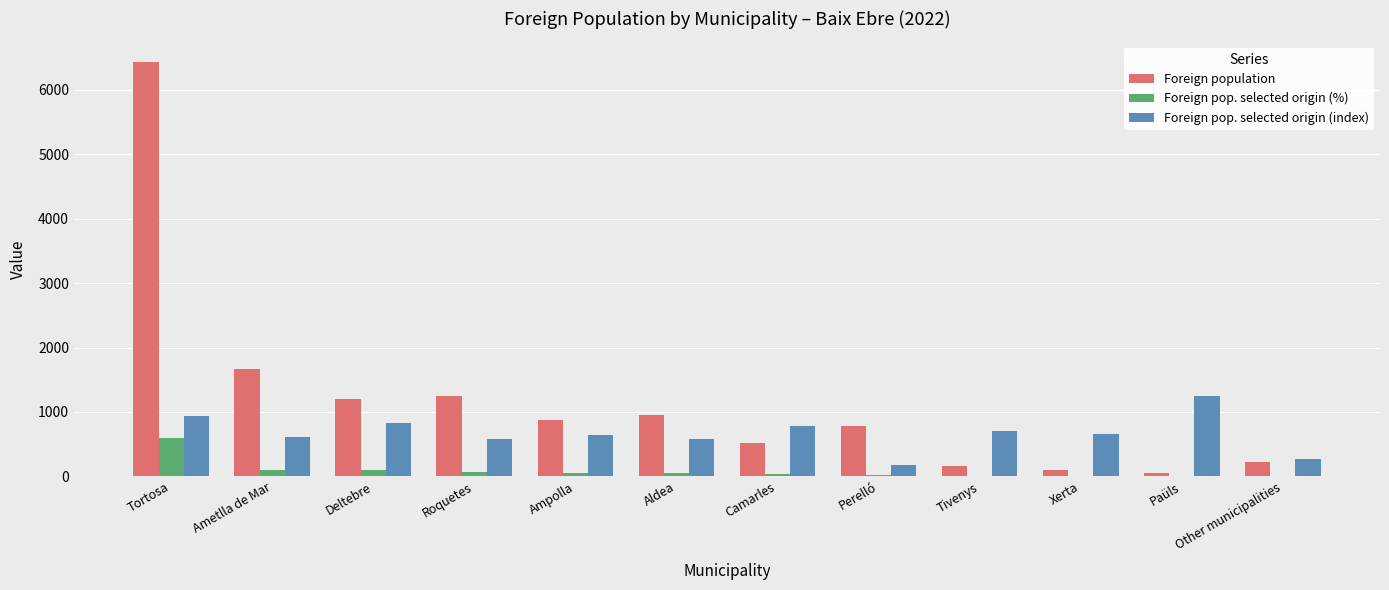

Which series changed the most between Paüls and Other municipalities?

Foreign pop. selected origin (index)